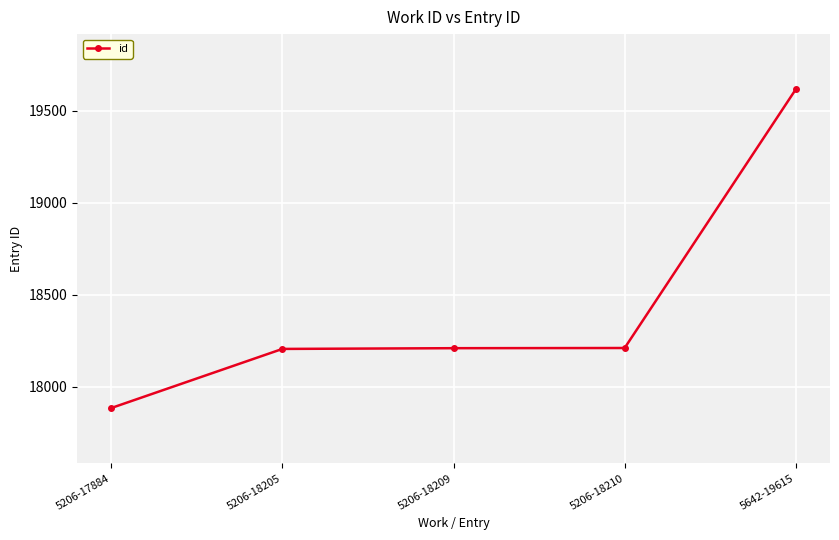

Where is the data nearest to the value 18749?

5206-18210